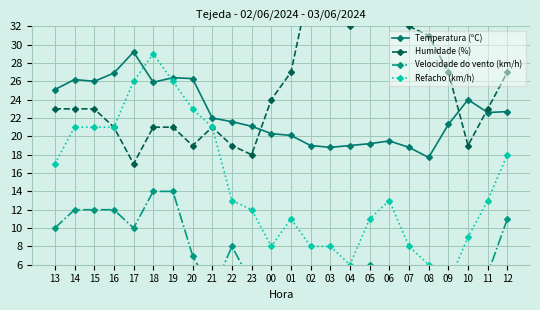

How many interior local valleys does the Humidade (%) series have?

5